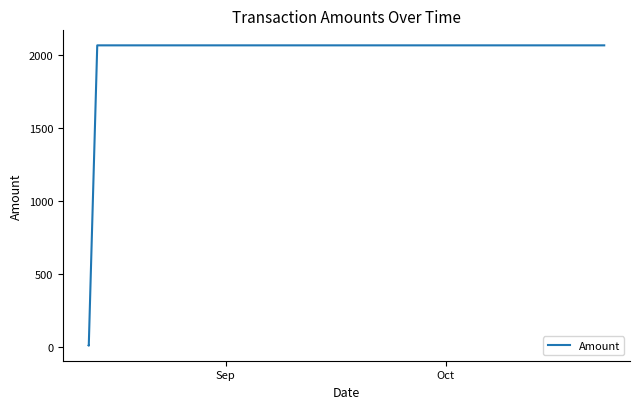

What is the sum of all values?

4156.0